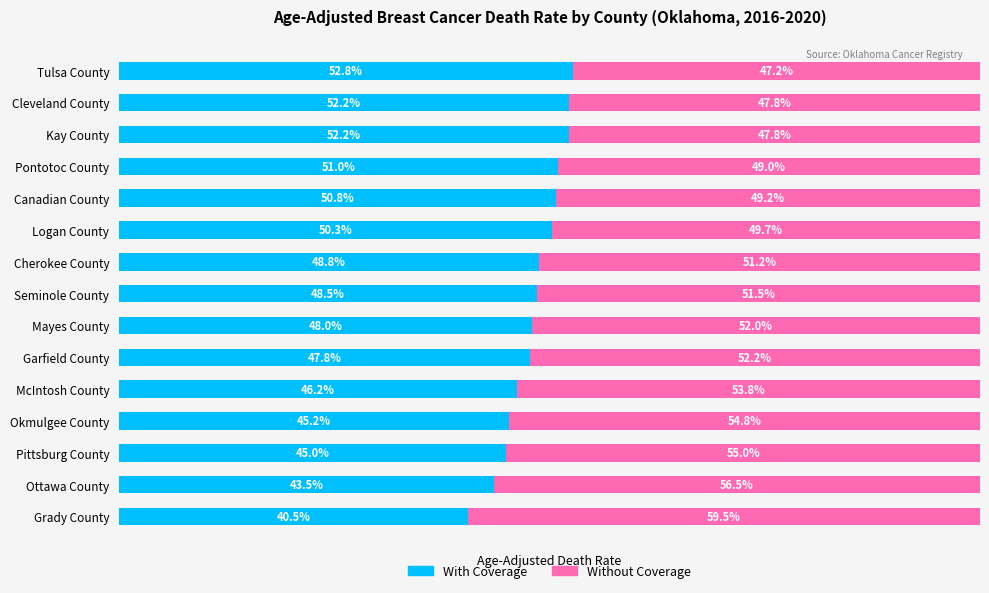

Which category has the lowest value in the With Coverage series?

Grady County